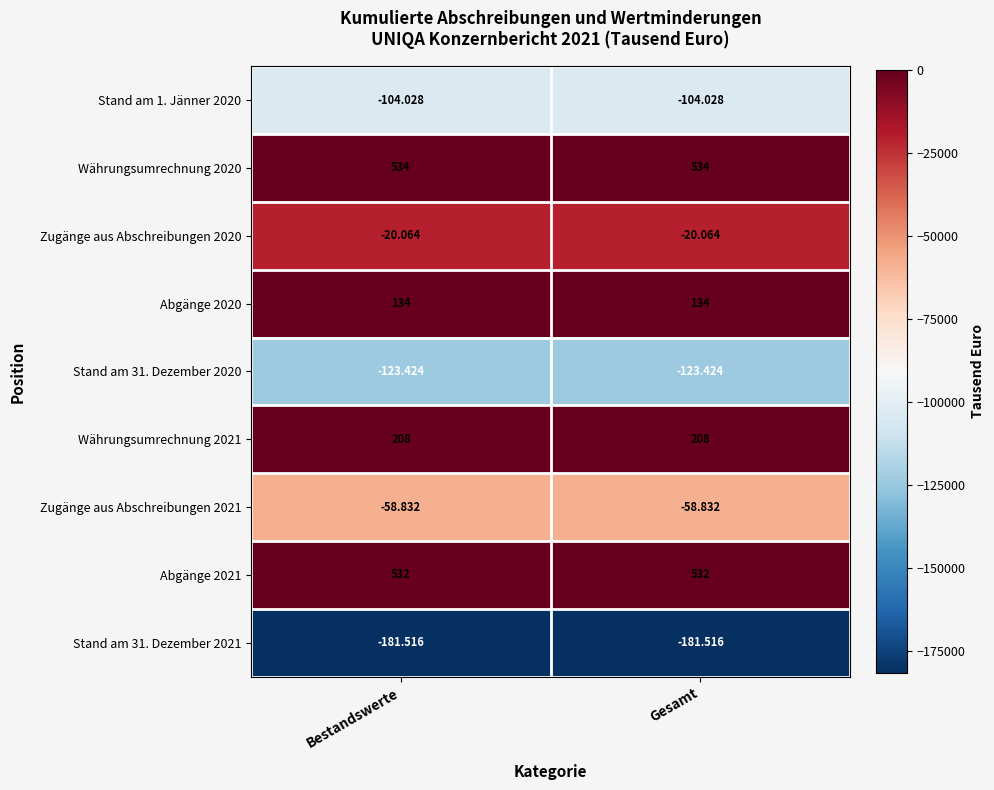

Rank the series at Gesamt from highest to lowest value.

Währungsumrechnung 2020, Abgänge 2021, Währungsumrechnung 2021, Abgänge 2020, Zugänge aus Abschreibungen 2020, Zugänge aus Abschreibungen 2021, Stand am 1. Jänner 2020, Stand am 31. Dezember 2020, Stand am 31. Dezember 2021